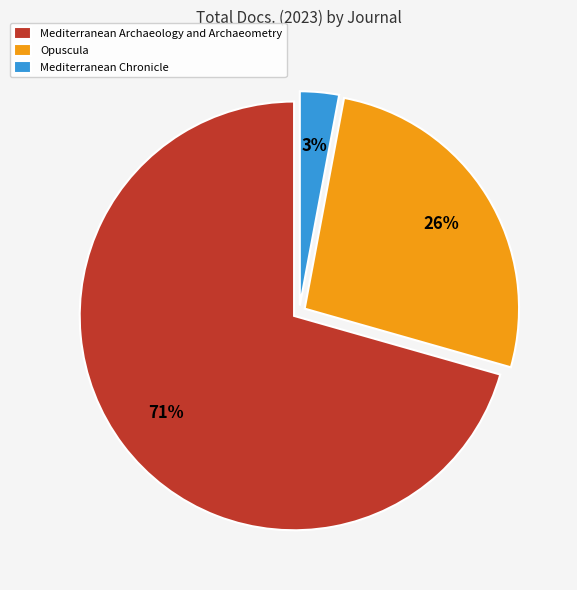

Which slice is the smallest?

Mediterranean Chronicle